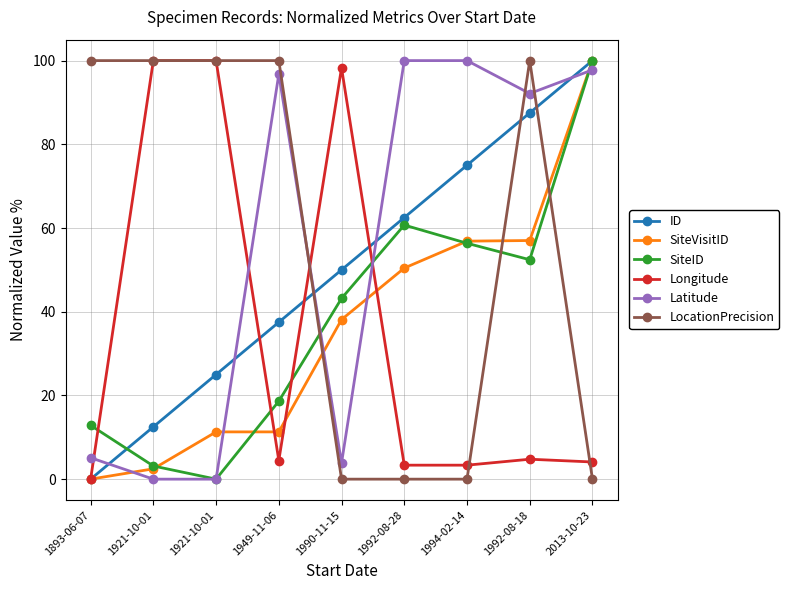

What are all the series names shown in the legend?

ID, SiteVisitID, SiteID, Longitude, Latitude, LocationPrecision